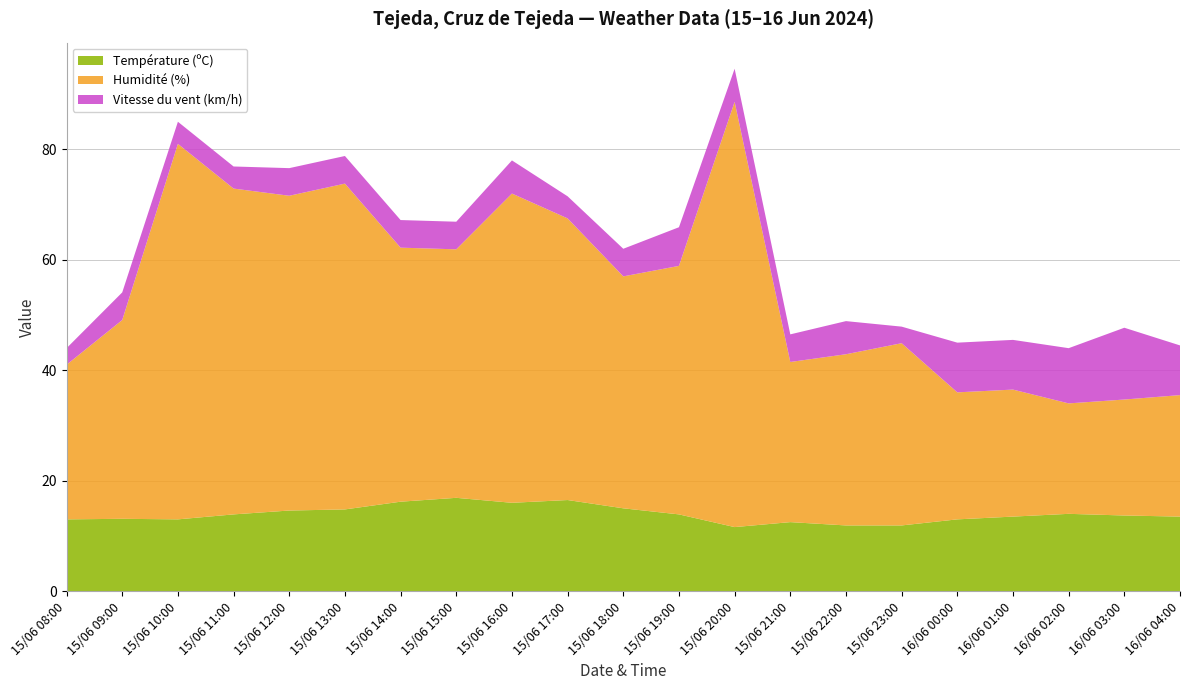

Reading left to right, list all the values displayed in this chart.

Température (ºC): 15/06 08:00=13.0	15/06 09:00=13.1	15/06 10:00=13.0	15/06 11:00=13.9	15/06 12:00=14.6	15/06 13:00=14.8	15/06 14:00=16.2	15/06 15:00=16.9	15/06 16:00=16.0	15/06 17:00=16.5	15/06 18:00=15.0	15/06 19:00=13.9	15/06 20:00=11.6	15/06 21:00=12.5	15/06 22:00=11.9	15/06 23:00=11.9	16/06 00:00=13.0	16/06 01:00=13.5	16/06 02:00=14.0	16/06 03:00=13.7	16/06 04:00=13.5
Humidité (%): 15/06 08:00=28.0	15/06 09:00=36.0	15/06 10:00=68.0	15/06 11:00=59.0	15/06 12:00=57.0	15/06 13:00=59.0	15/06 14:00=46.0	15/06 15:00=45.0	15/06 16:00=56.0	15/06 17:00=51.0	15/06 18:00=42.0	15/06 19:00=45.0	15/06 20:00=77.0	15/06 21:00=29.0	15/06 22:00=31.0	15/06 23:00=33.0	16/06 00:00=23.0	16/06 01:00=23.0	16/06 02:00=20.0	16/06 03:00=21.0	16/06 04:00=22.0
Vitesse du vent (km/h): 15/06 08:00=3.0	15/06 09:00=5.0	15/06 10:00=4.0	15/06 11:00=4.0	15/06 12:00=5.0	15/06 13:00=5.0	15/06 14:00=5.0	15/06 15:00=5.0	15/06 16:00=6.0	15/06 17:00=4.0	15/06 18:00=5.0	15/06 19:00=7.0	15/06 20:00=6.0	15/06 21:00=5.0	15/06 22:00=6.0	15/06 23:00=3.0	16/06 00:00=9.0	16/06 01:00=9.0	16/06 02:00=10.0	16/06 03:00=13.0	16/06 04:00=9.0